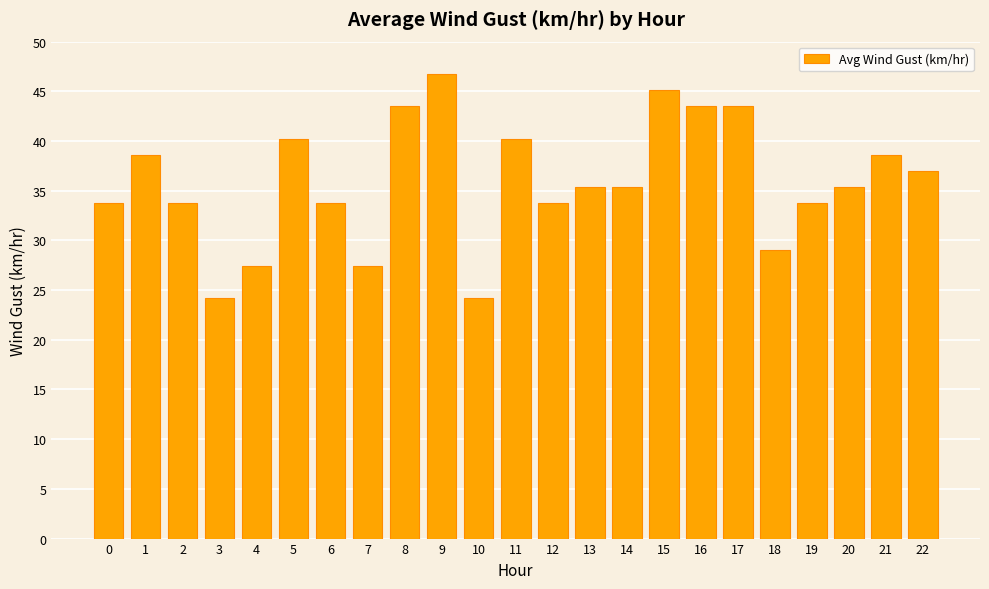

How many distinct data groups are displayed?

1